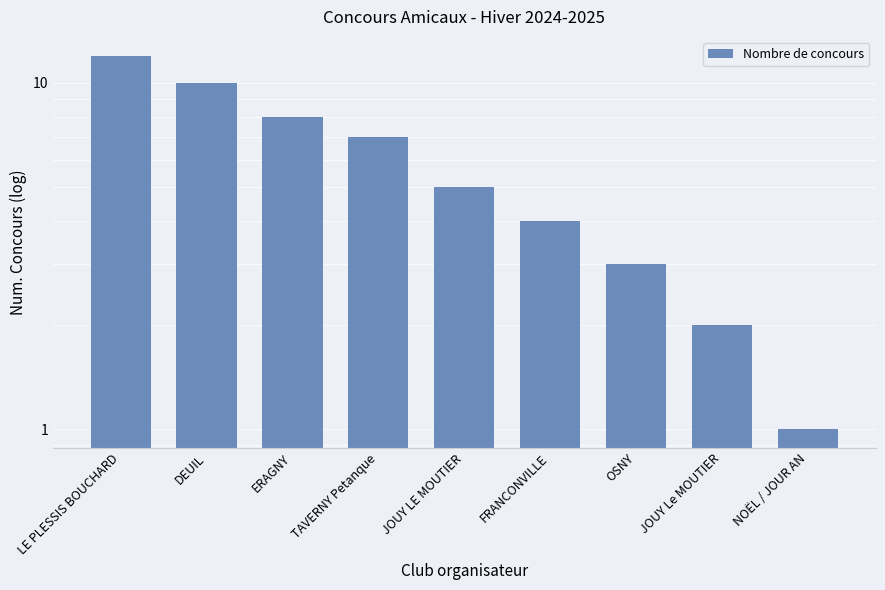

Is it true that the value at TAVERNY Petanque is 7?

True